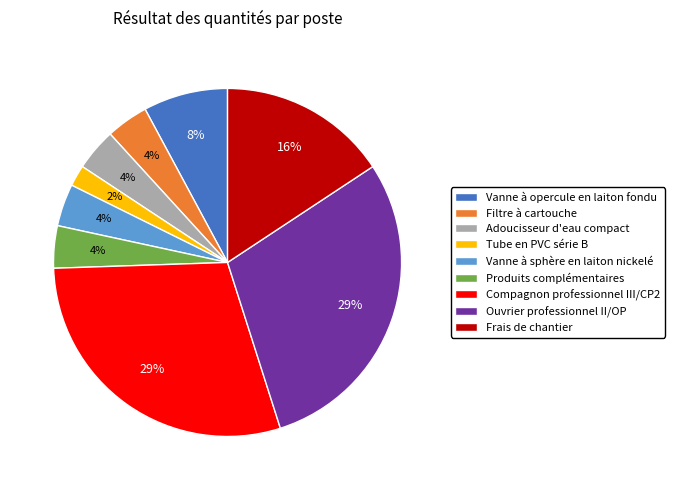

Between Frais de chantier and Adoucisseur d'eau compact, which is larger?

Frais de chantier